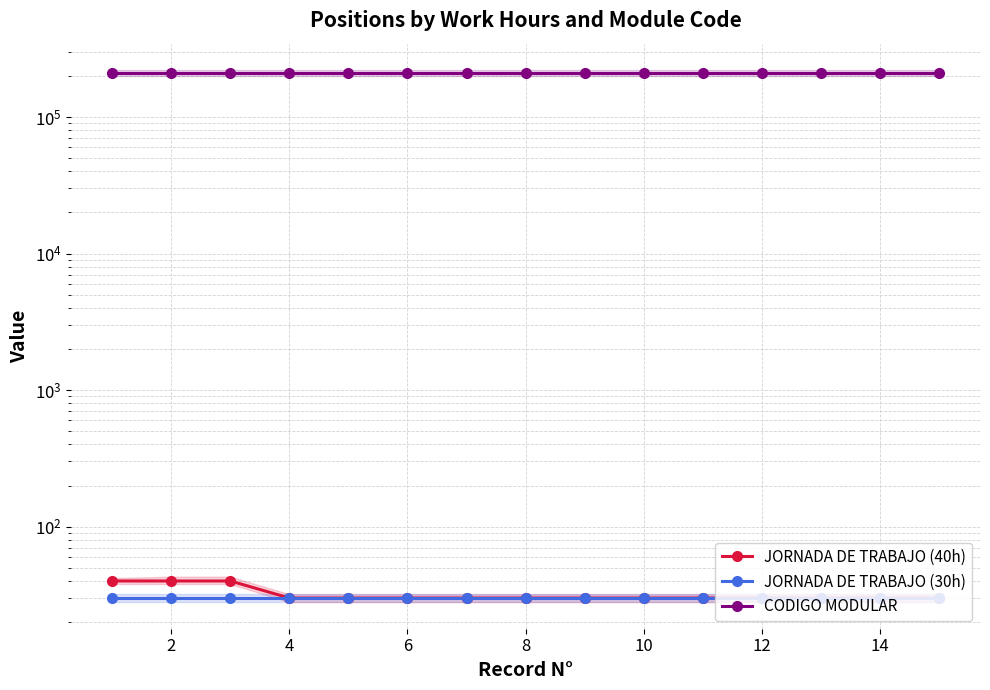

Rank the series by their maximum value, from highest to lowest.

CODIGO MODULAR, JORNADA DE TRABAJO (40h), JORNADA DE TRABAJO (30h)